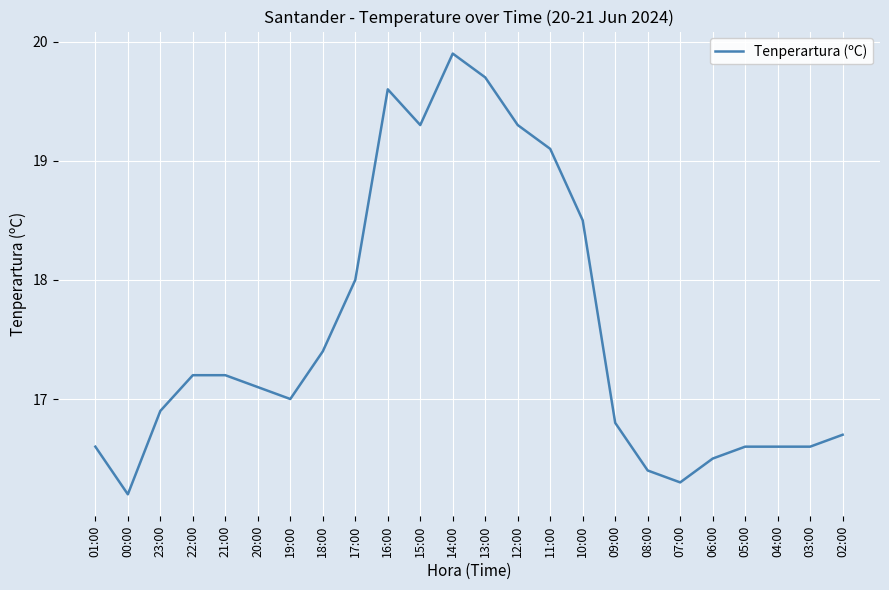

Is it true that the value at 09:00 is 16.8?

True